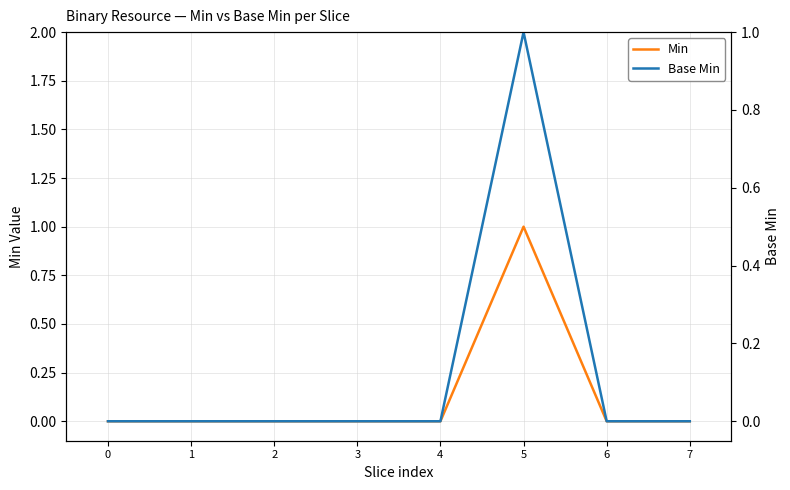

The value of Base Min at 0 is 1. True or false?

False